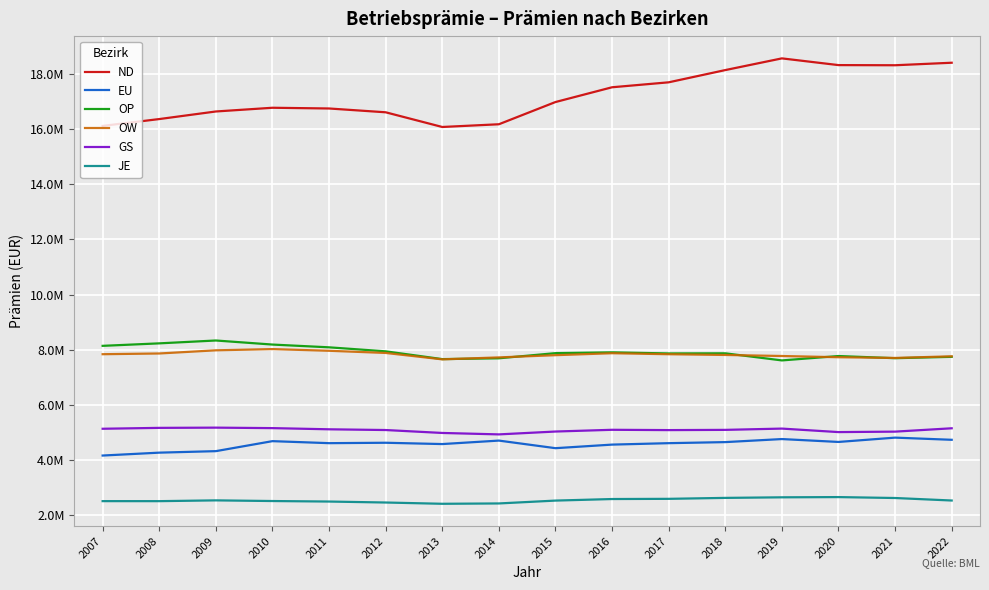

What are all the series names shown in the legend?

ND, EU, OP, OW, GS, JE